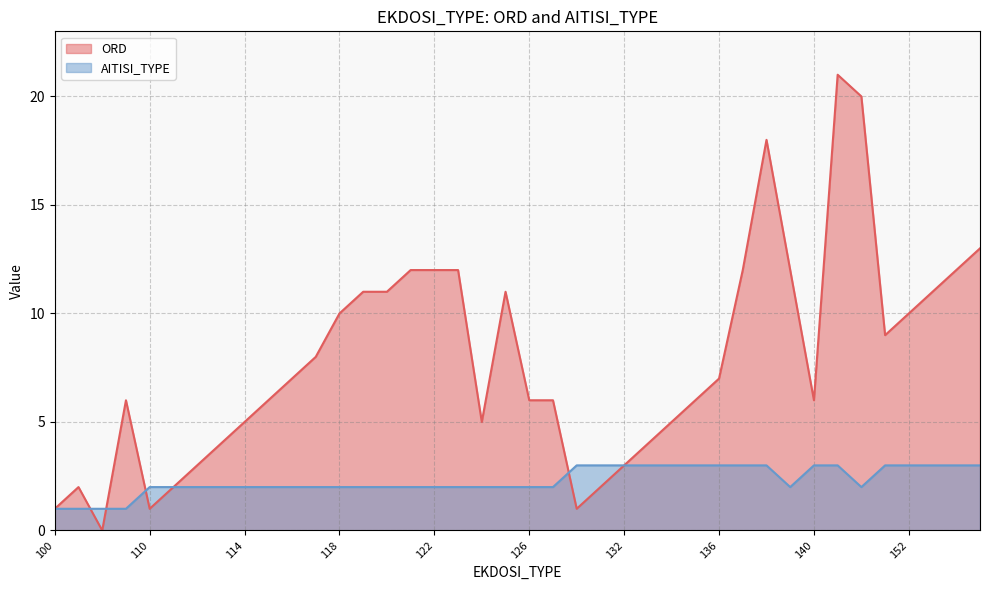

Which category has the lowest value across all series?

103